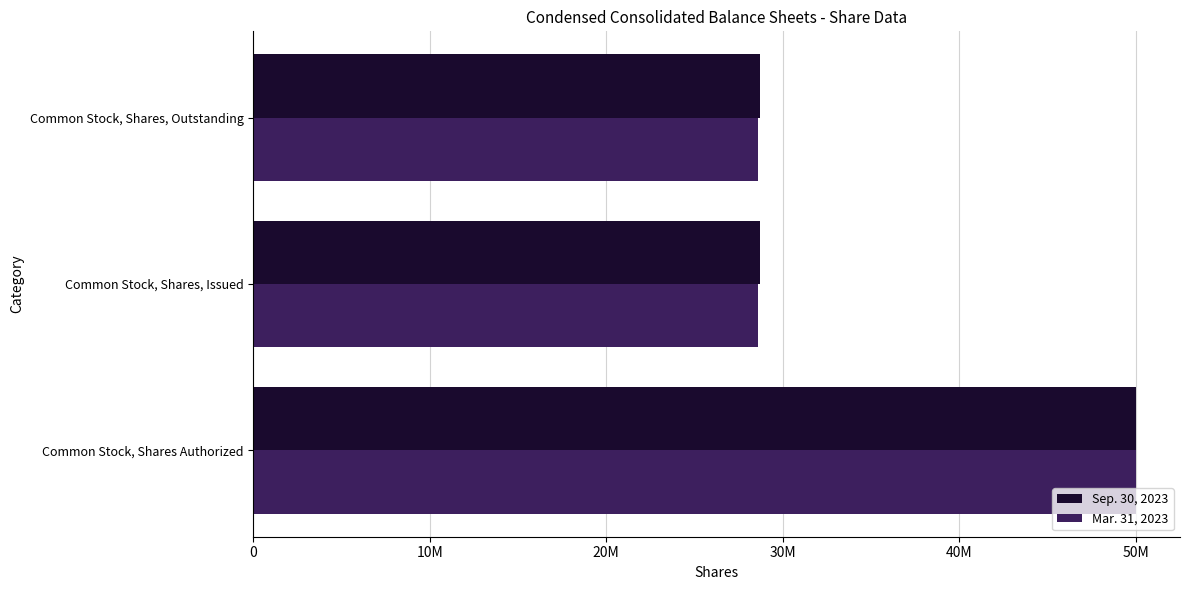

Reading left to right, what are all the values shown in this chart?

Sep. 30, 2023: 50000000	28736911	28736911
Mar. 31, 2023: 50000000	28611721	28611721